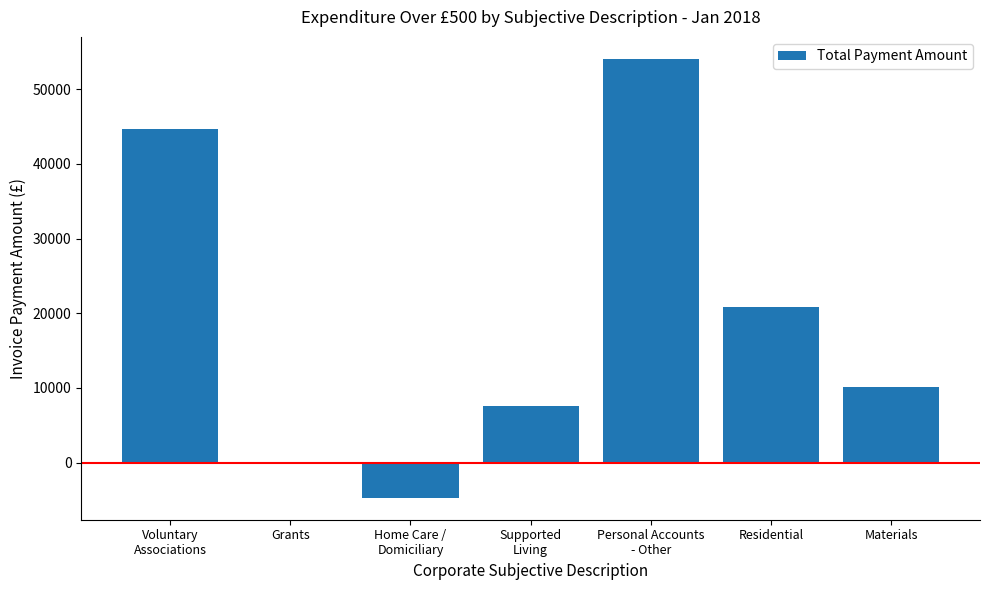

What is the ratio of the value at Materials to the value at Residential?

0.5